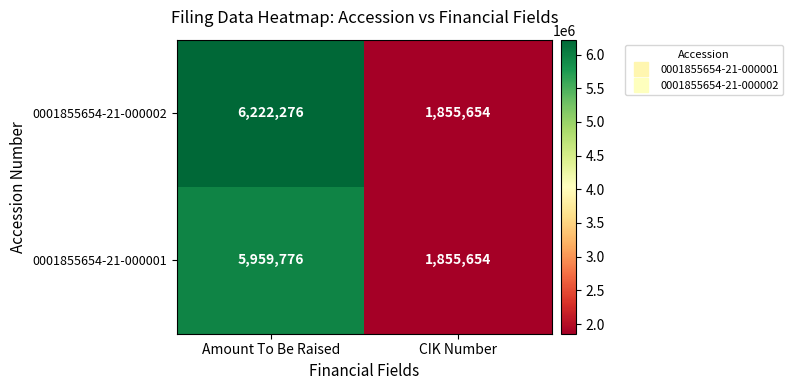

The value of 0001855654-21-000002 at CIK Number is 2772072. True or false?

False